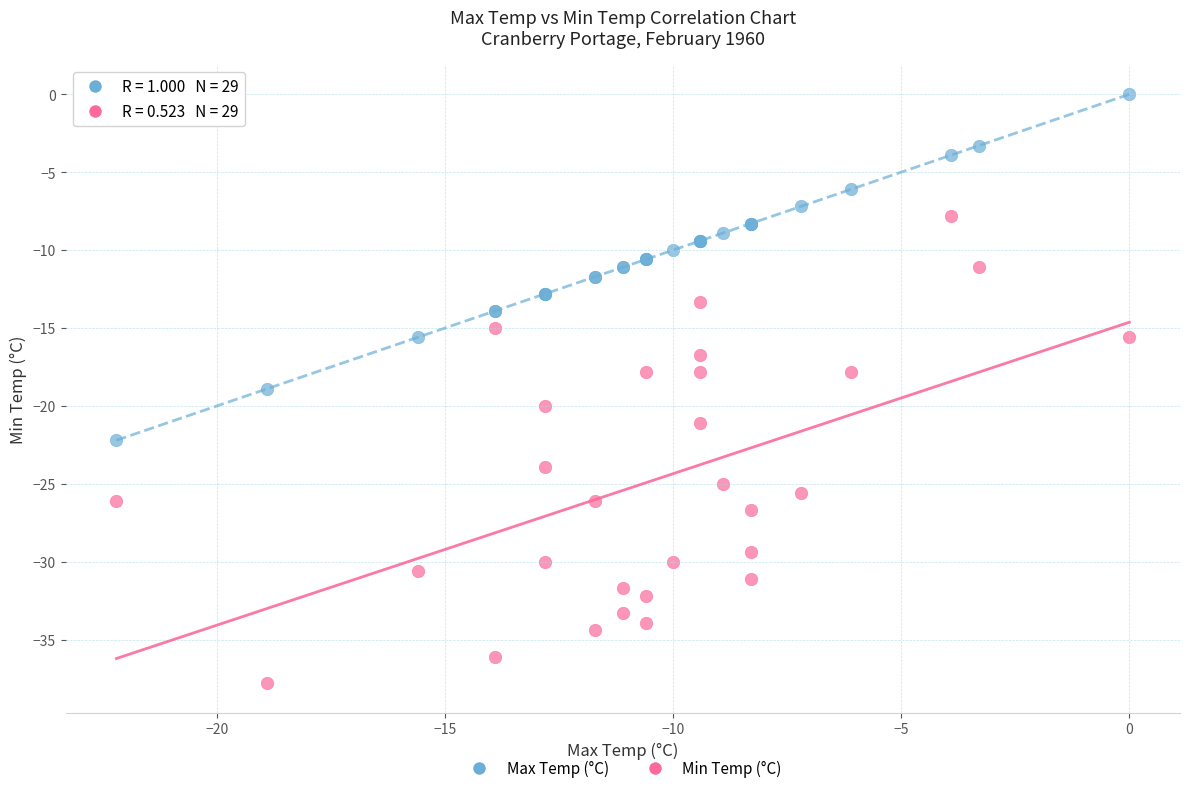

Which series contains the highest Y value?

Max Temp (°C)